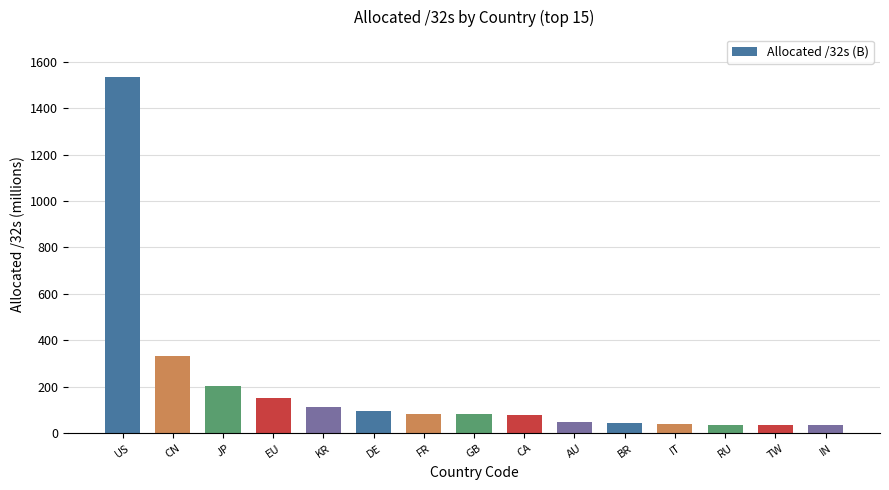

Are the bars grouped side by side (vs. stacked)?

No